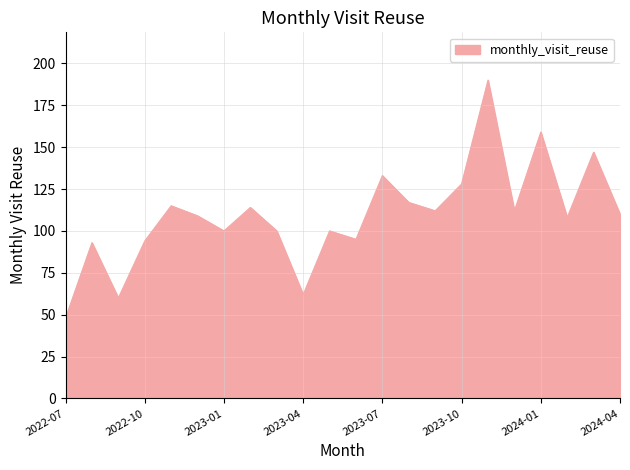

What is the greatest value displayed?

190